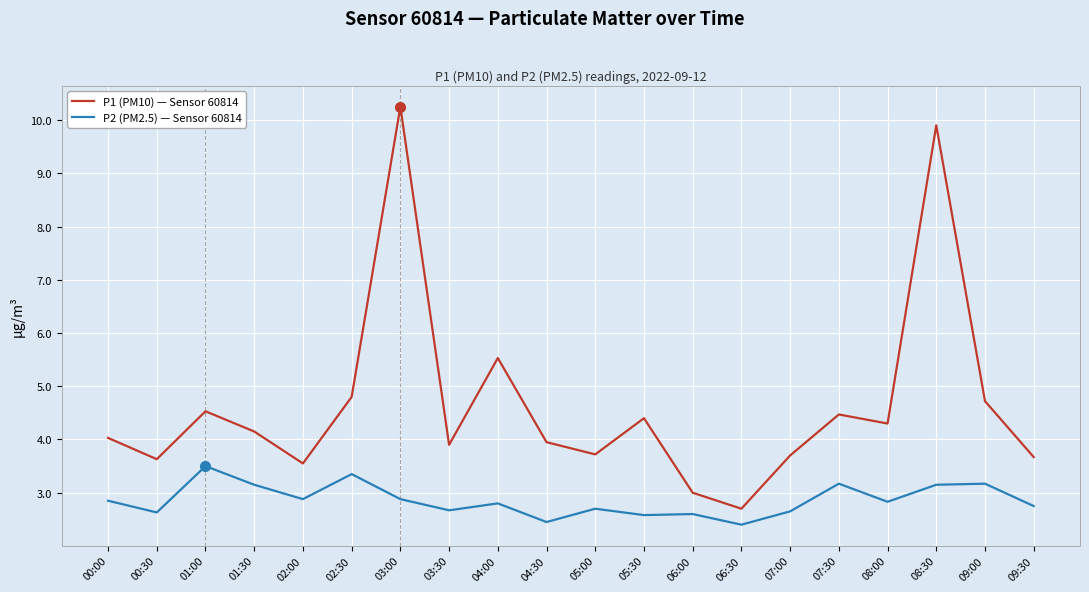

Does the chart have visible grid lines?

Yes